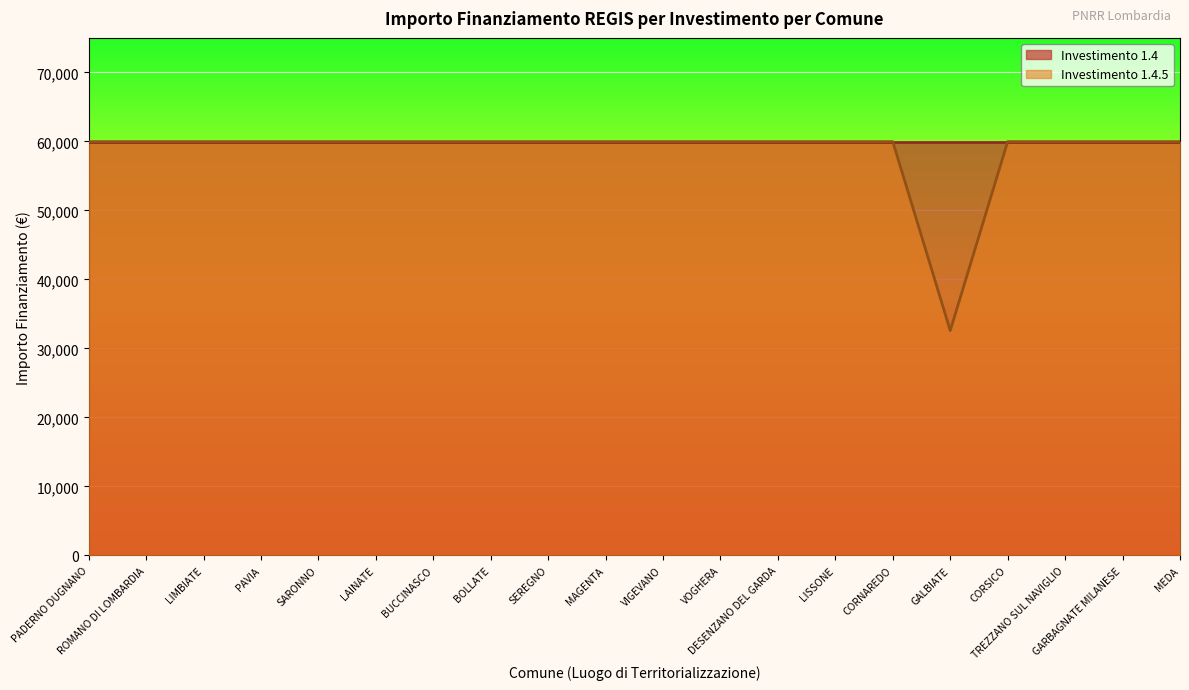

What is the value of the 1st point from the left?

59966